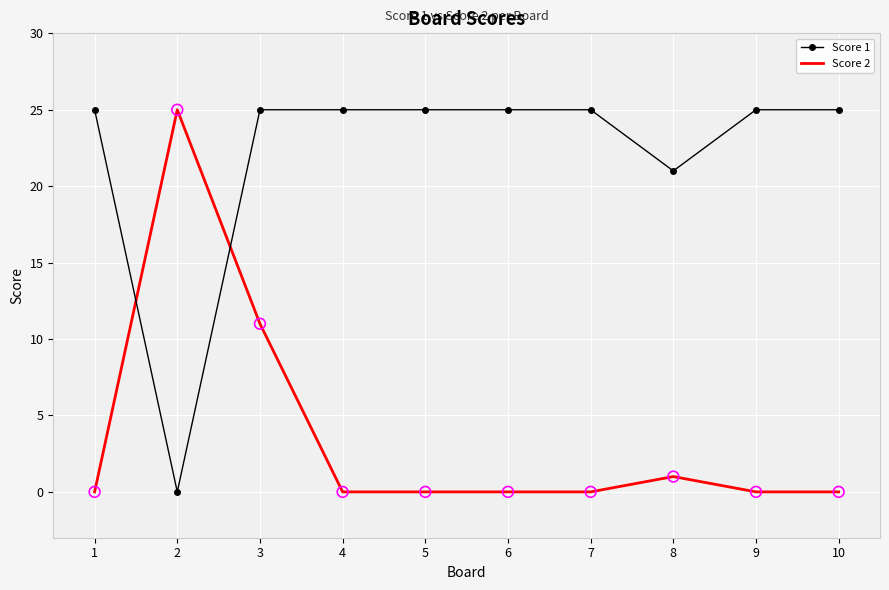

Which series has the largest total across all categories?

Score 1